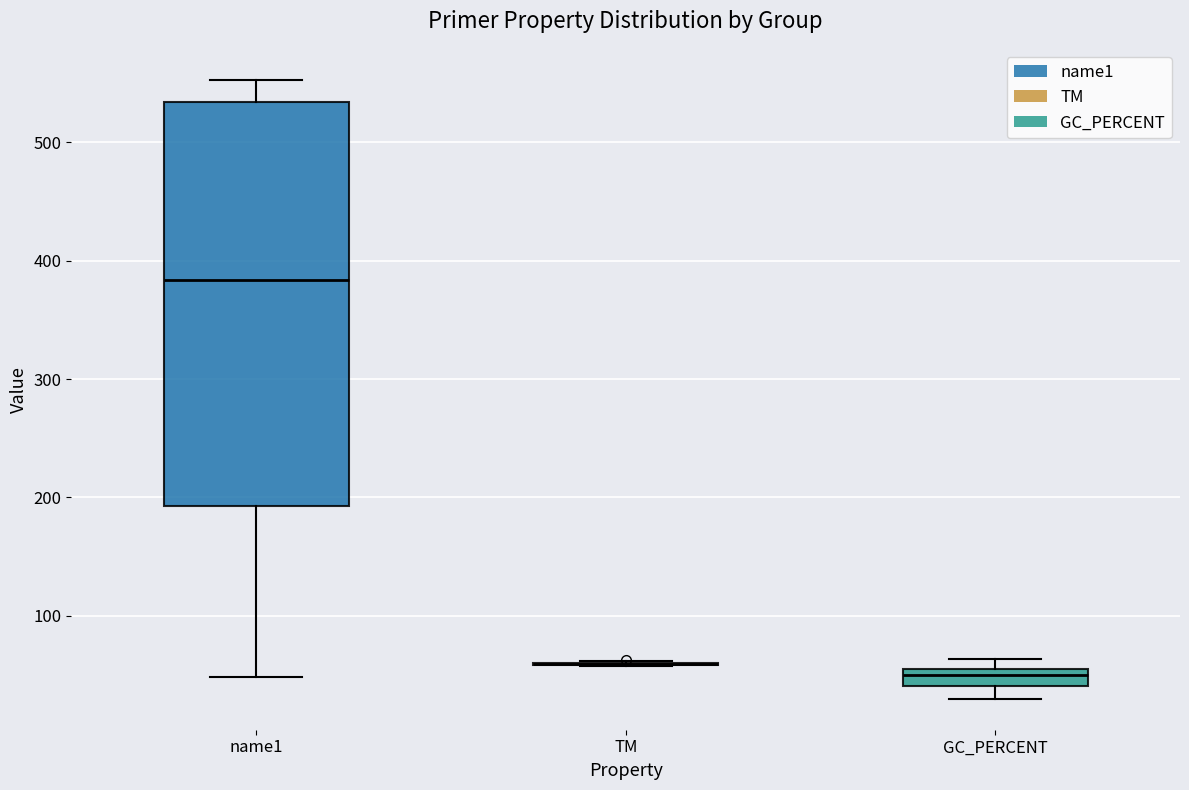

Comparing the boxes themselves (not the whiskers), which one is the tallest?

name1